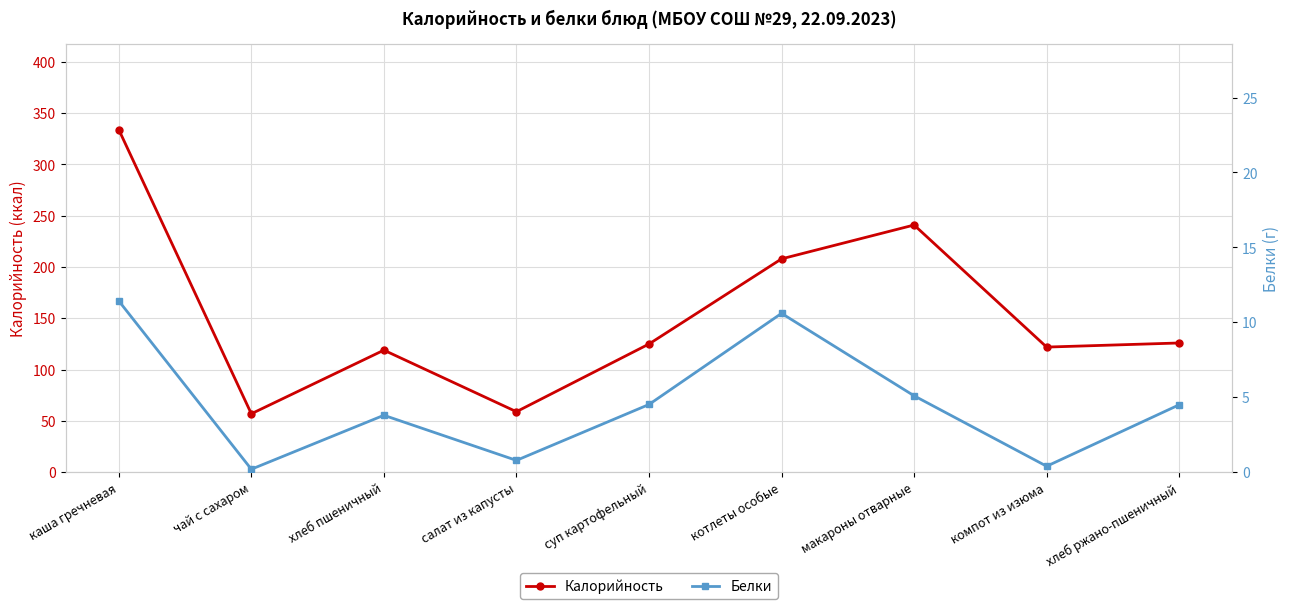

What is the difference between the highest and lowest values at салат из капусты?

58.2